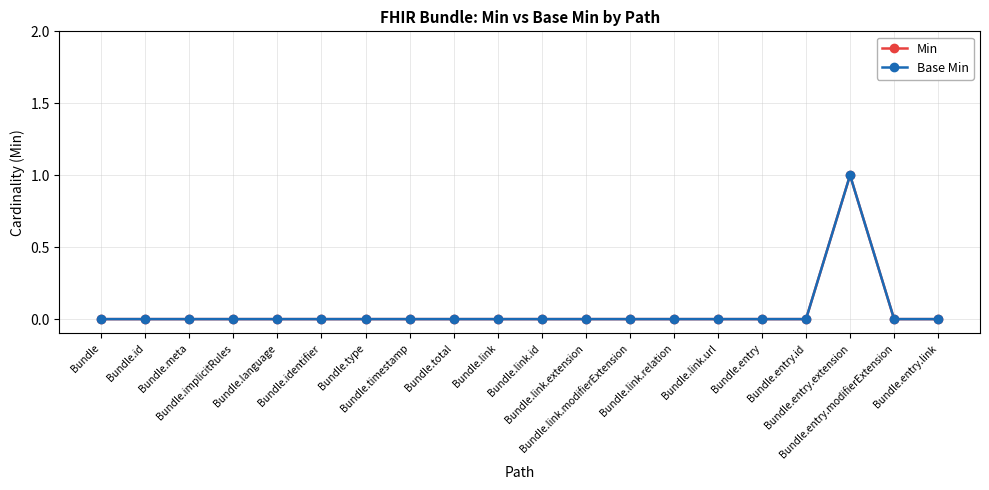

Where is Min nearest to the value 0?

Bundle